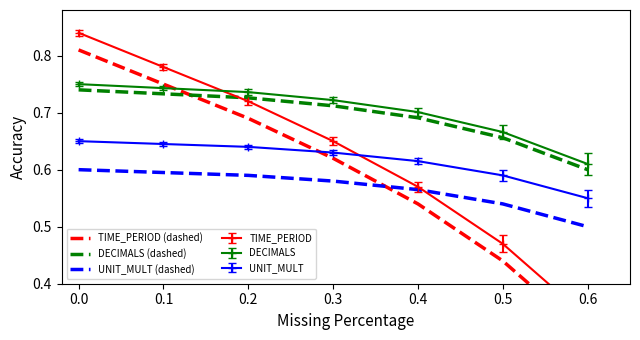

Between which two adjacent categories do TIME_PERIOD (dashed) and UNIT_MULT (dashed) first intersect?

0.3 and 0.4